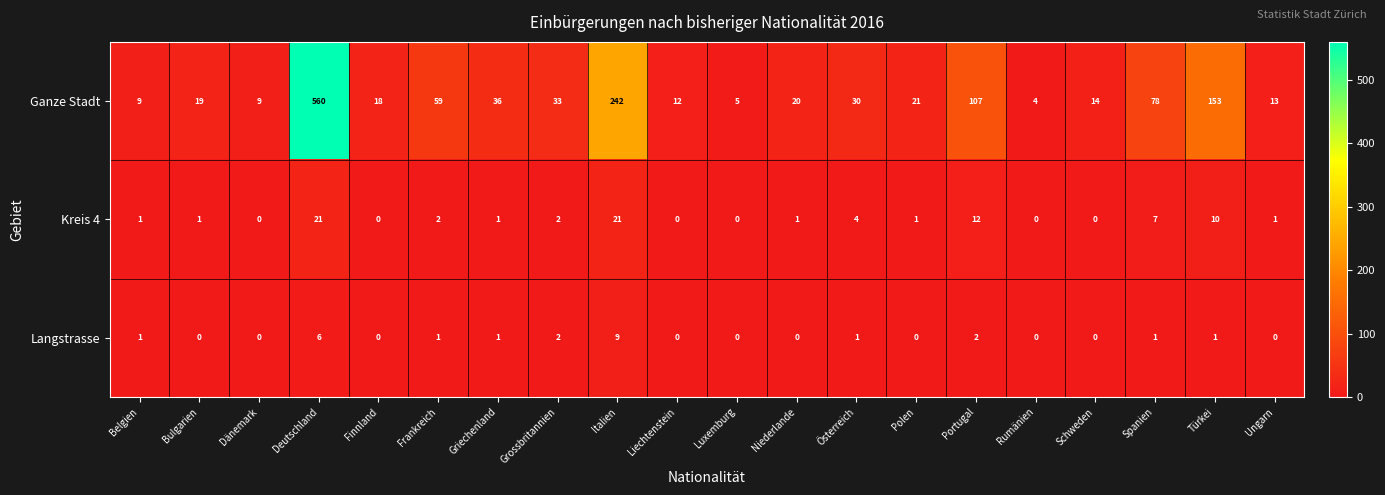

List the series in order of their peak value, lowest first.

Langstrasse, Kreis 4, Ganze Stadt